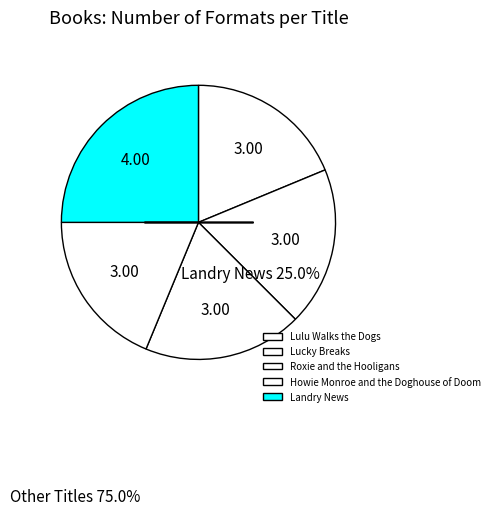

What percentage is the Roxie and the Hooligans slice, to the nearest percent?

19%